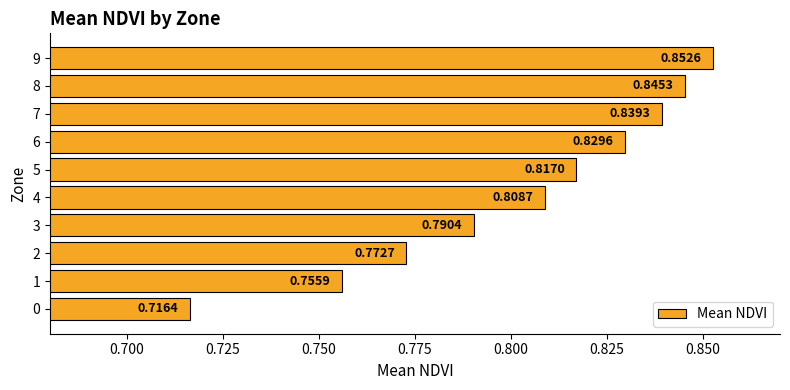

At which label is the value closest to 0?

0